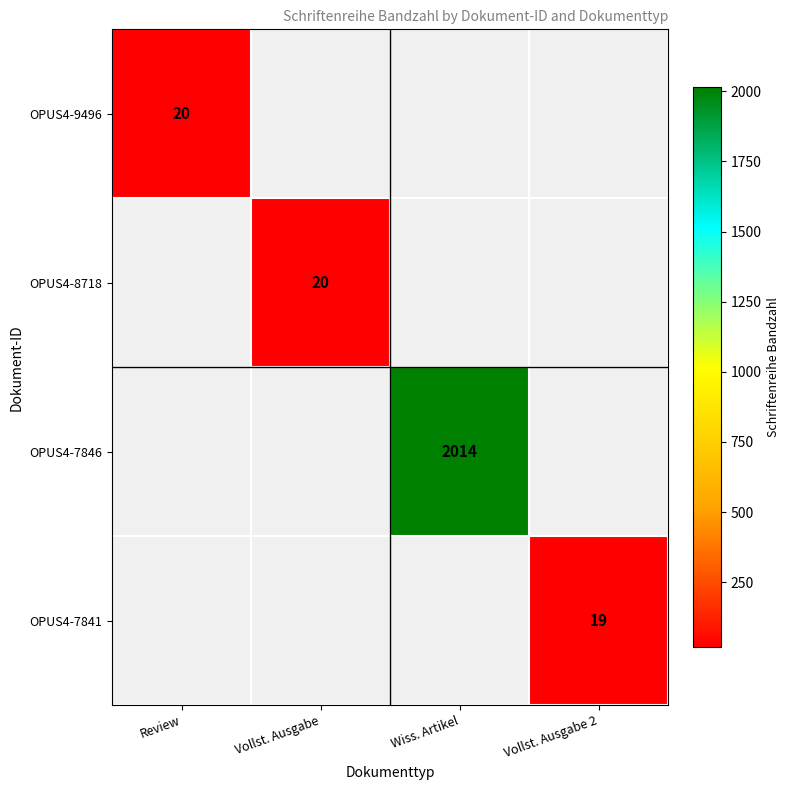

At how many categories does at least one series exceed 893?

1